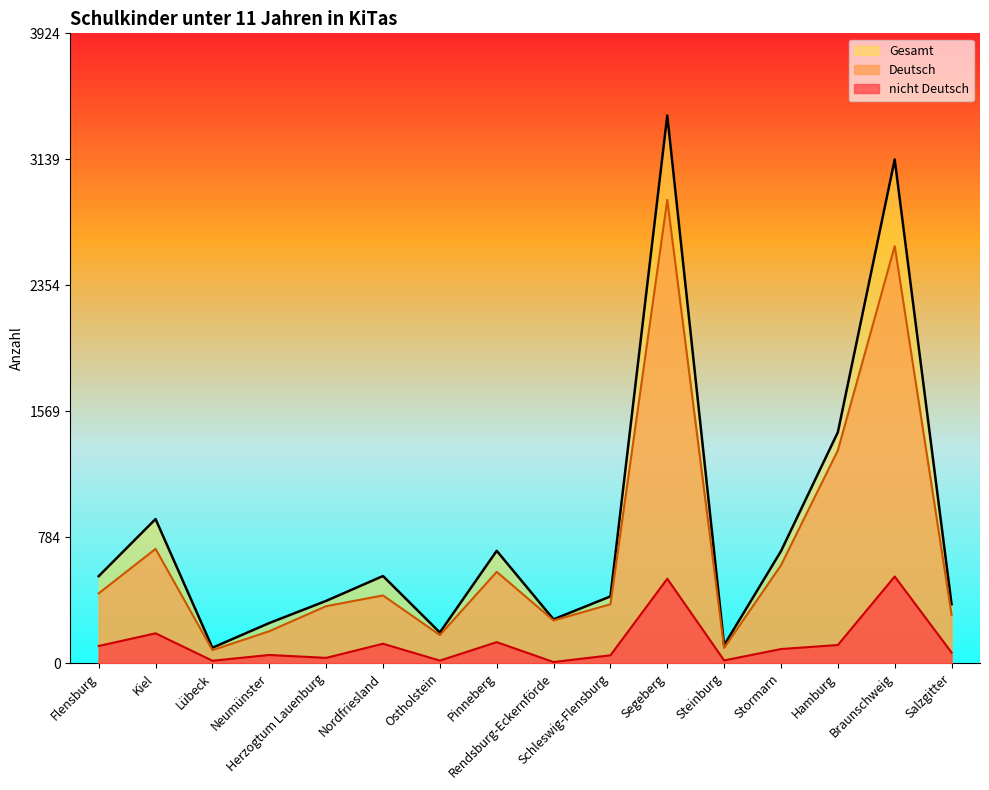

At which category is the sum across all series the highest?

Segeberg